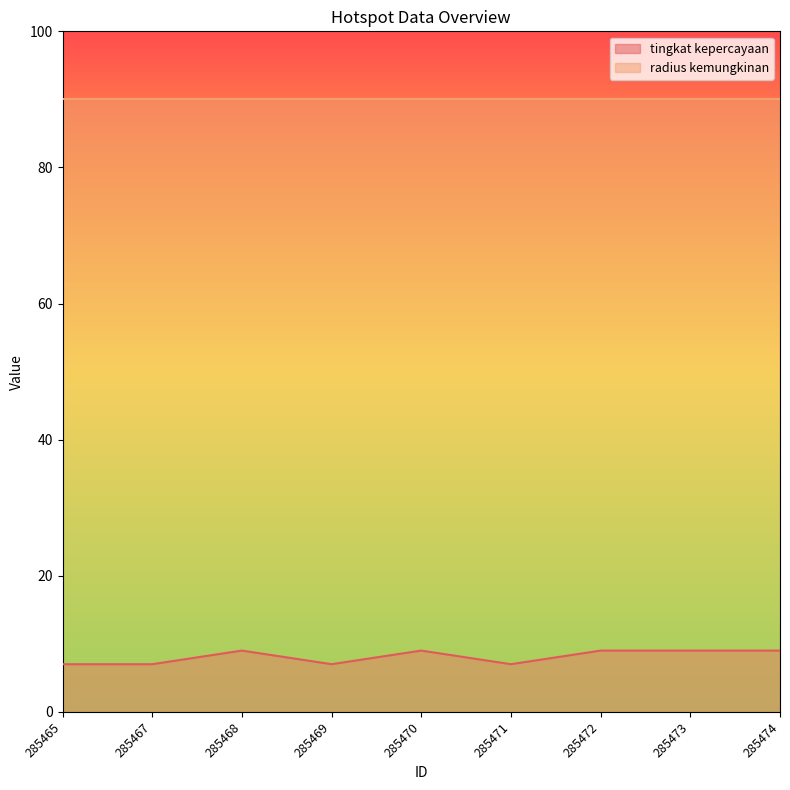

Does the chart have visible grid lines?

No